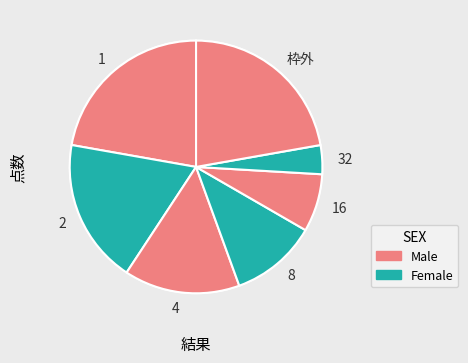

Between 1 and 2, which is larger?

1